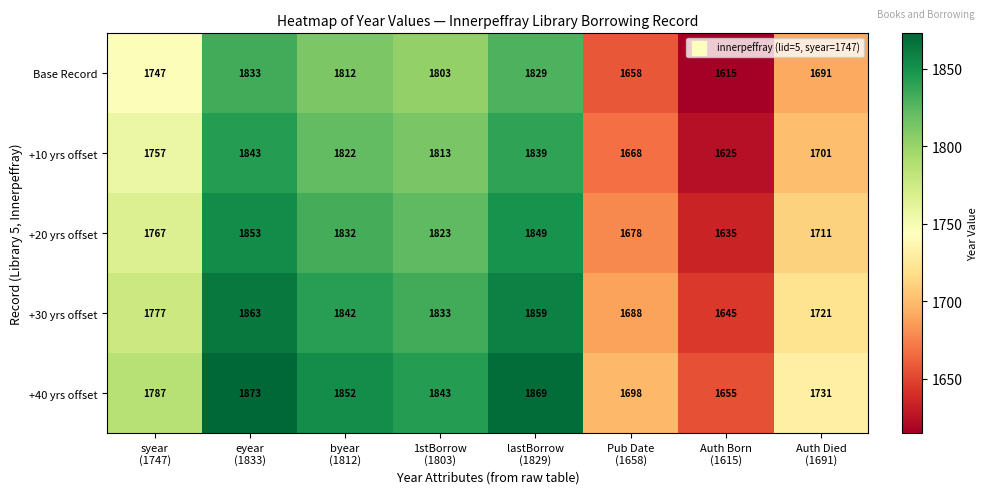

What is the maximum value shown in the chart?

1873